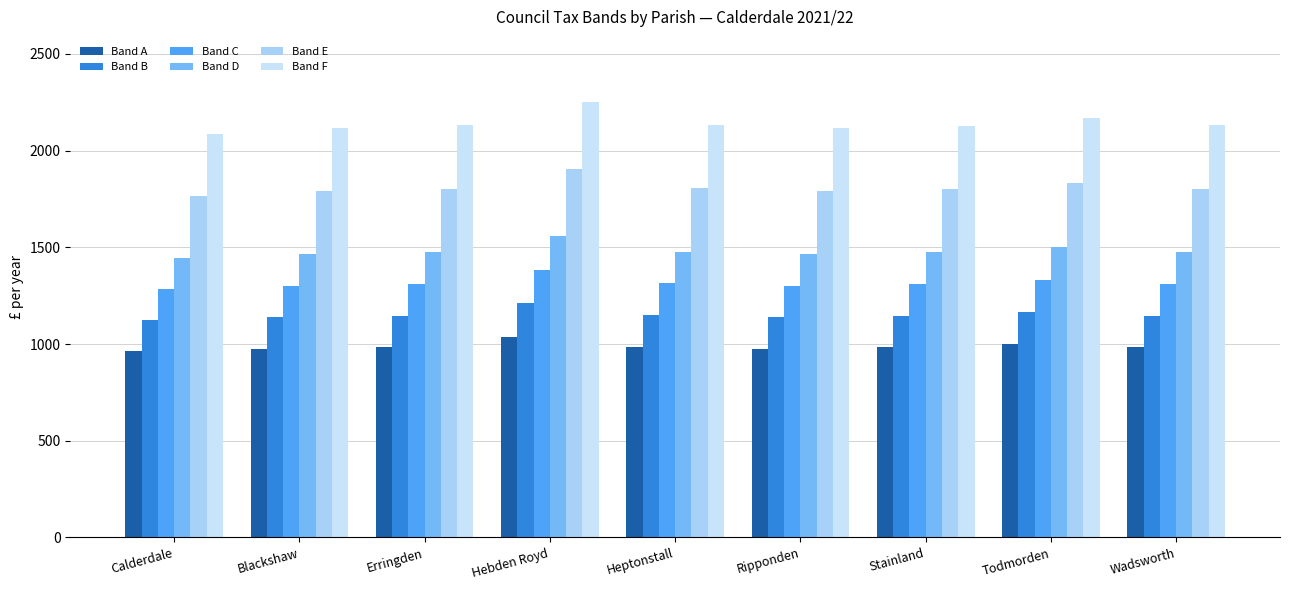

What is the label of the 5th bar from the right?

Heptonstall